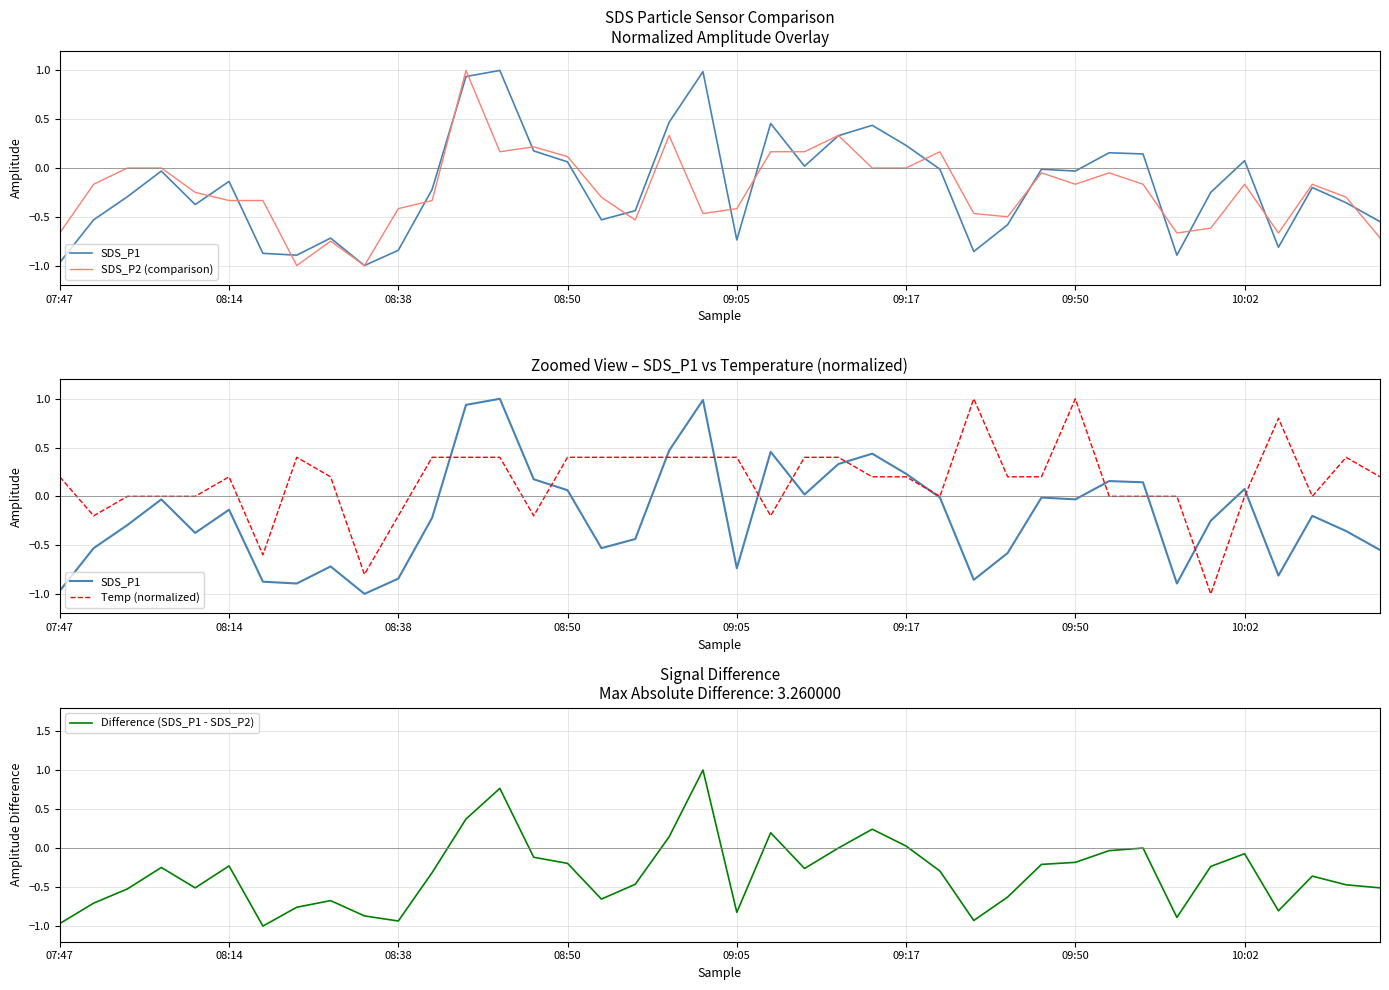

How many distinct data groups are displayed?

4